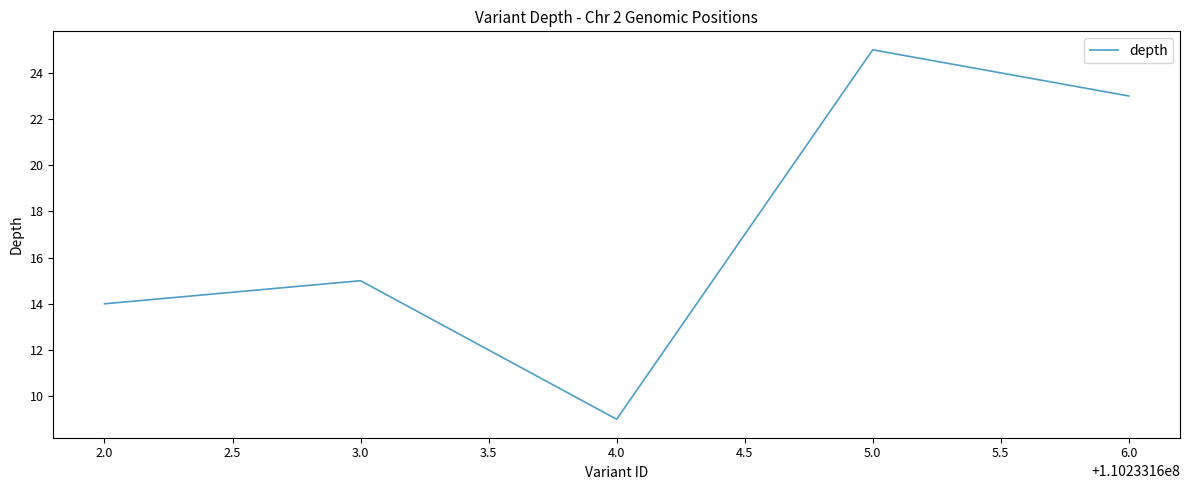

Reading right to left, what are all the values shown in this chart?

23	25	9	15	14